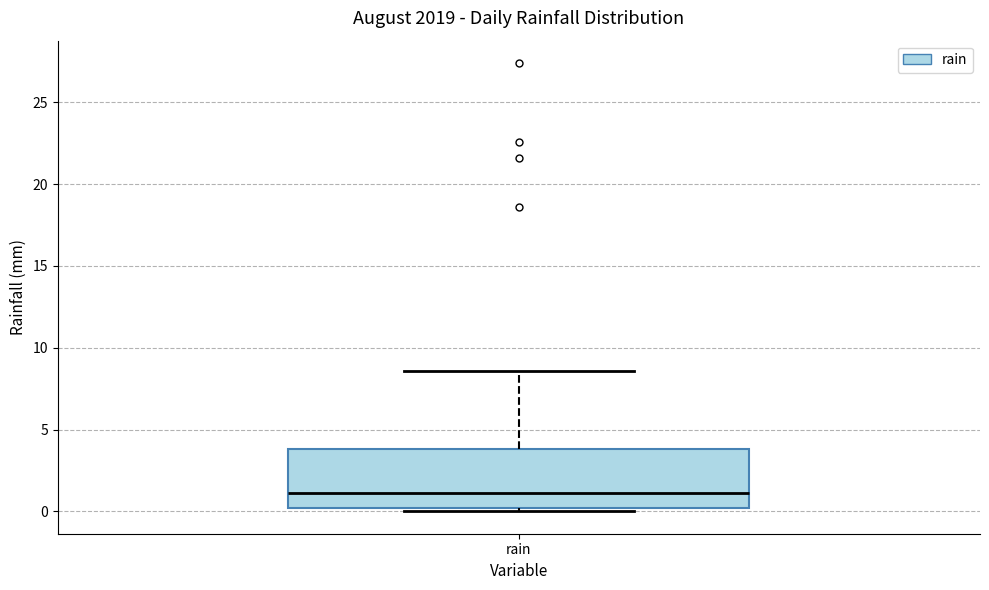

Where does the median line of the box for rain sit on the y-axis? The values are not printed on the chart, so give them approximately, as read against the axis.

1.0